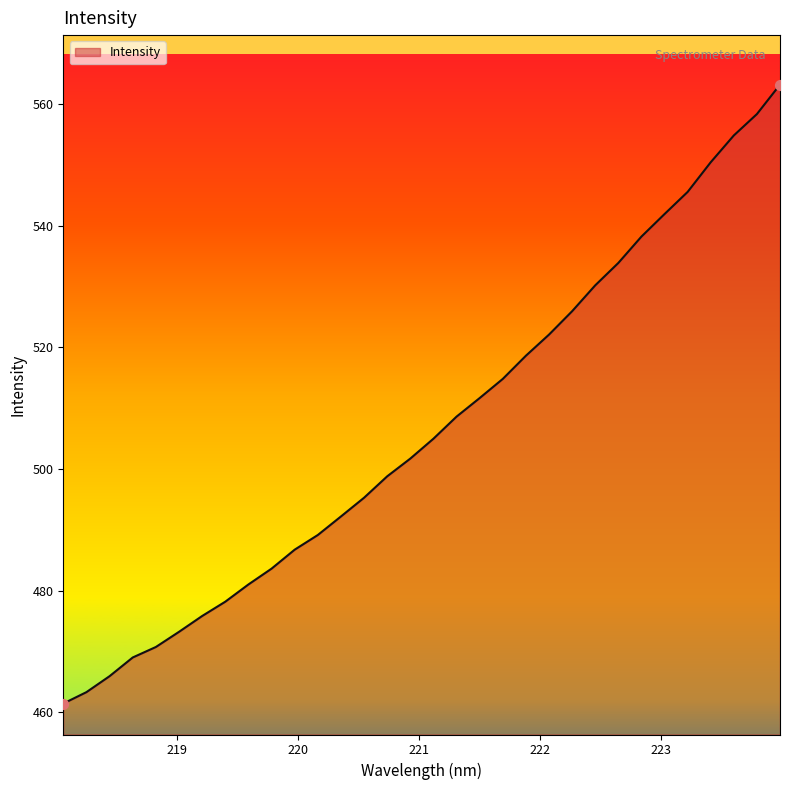

What is the difference between the maximum and minimum values?

101.7